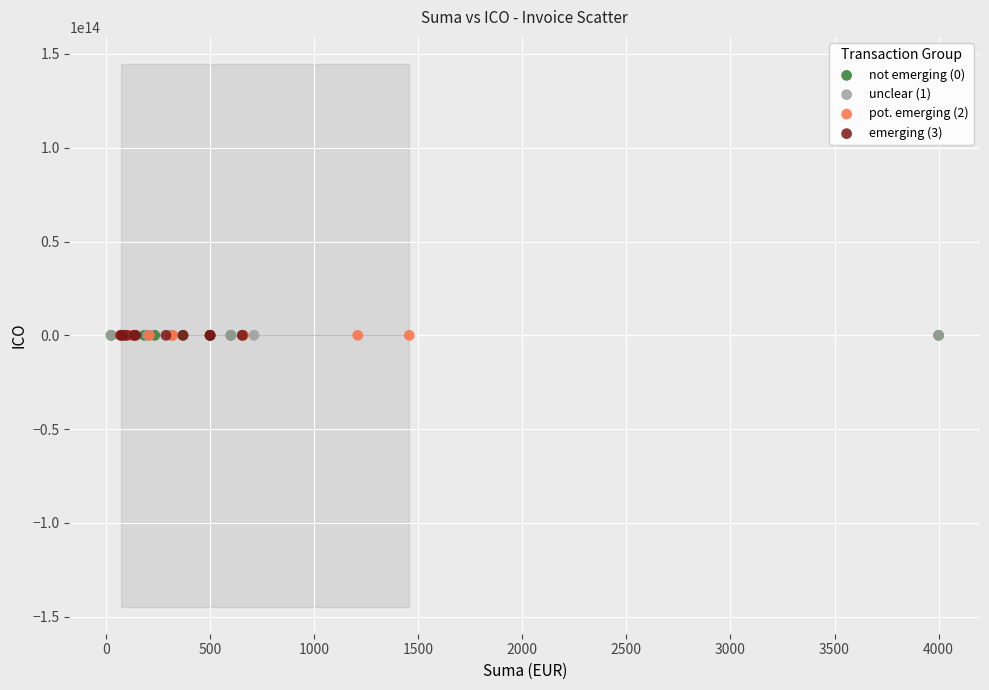

What are all the series names shown in the legend?

not emerging (0), unclear (1), pot. emerging (2), emerging (3)